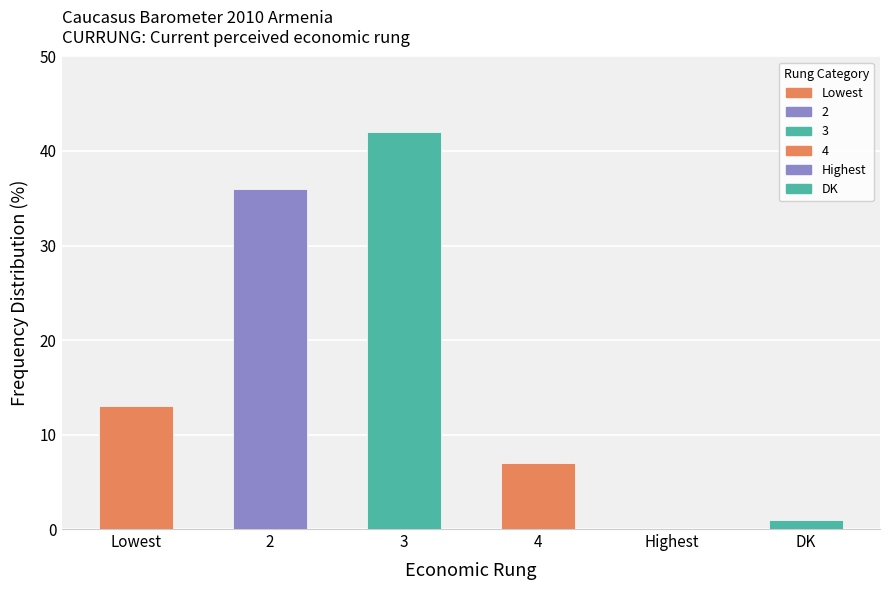

How many distinct data groups are displayed?

1